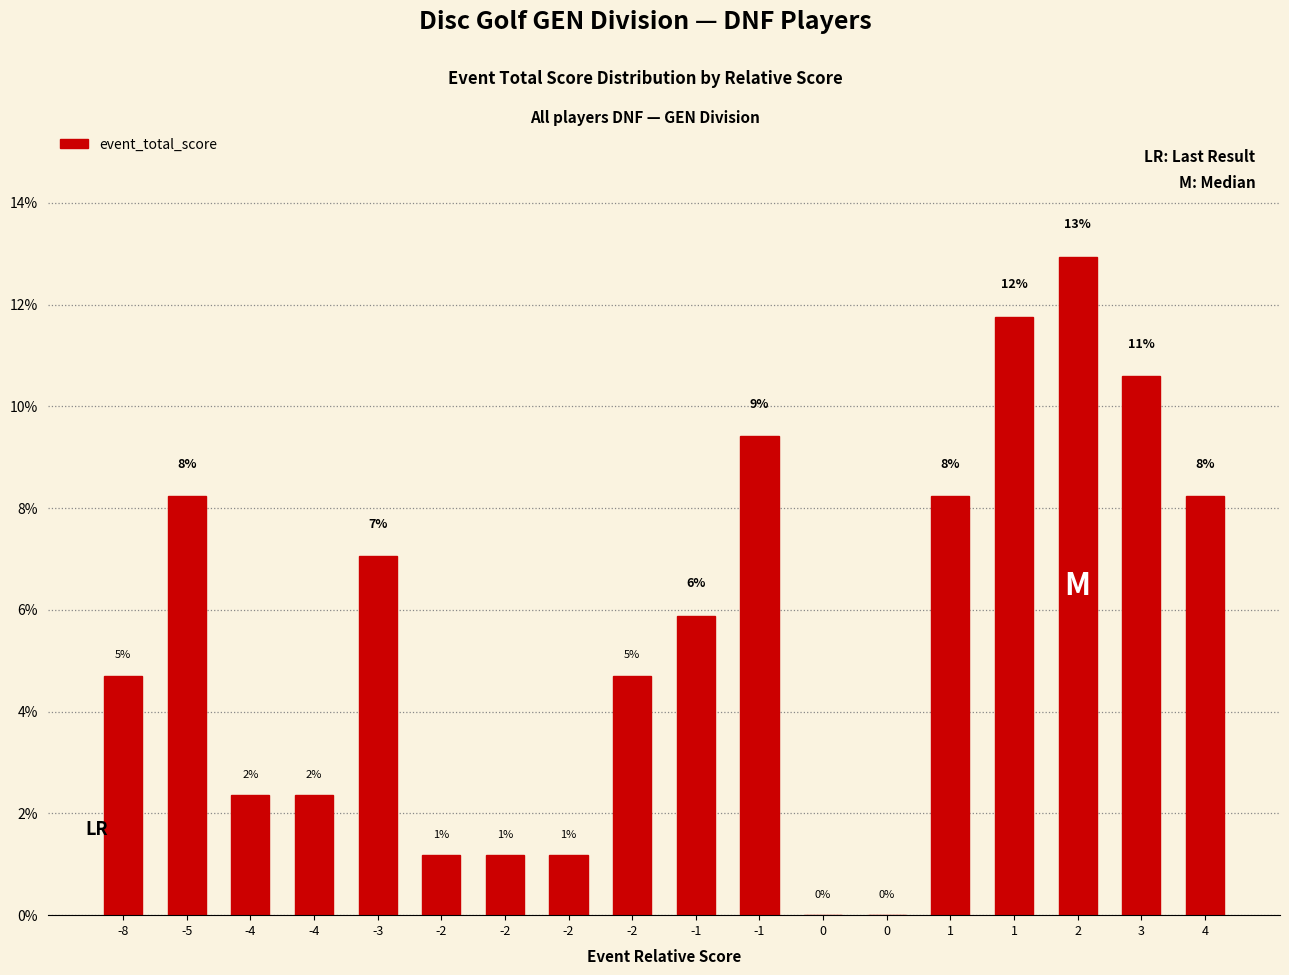

List the labels in order of value, smallest first.

0, 0, -2, -2, -2, -4, -4, -8, -2, -1, -3, -5, 1, 4, -1, 3, 1, 2